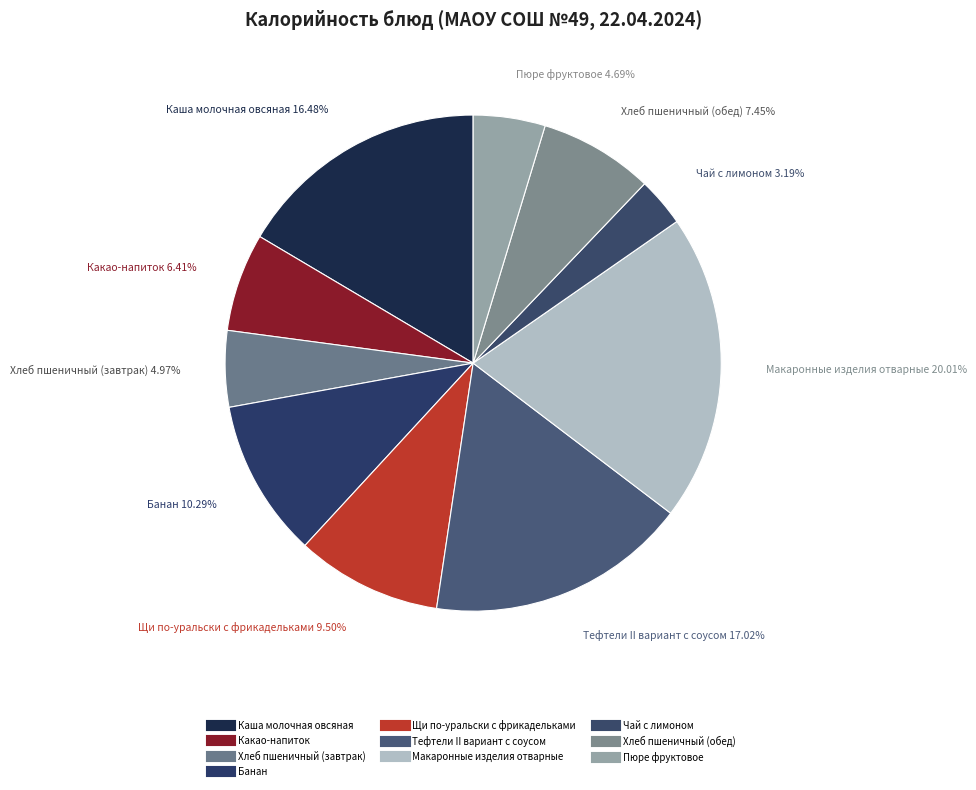

To the nearest percent, what percentage of the pie is Щи по-уральски с фрикадельками?

9%